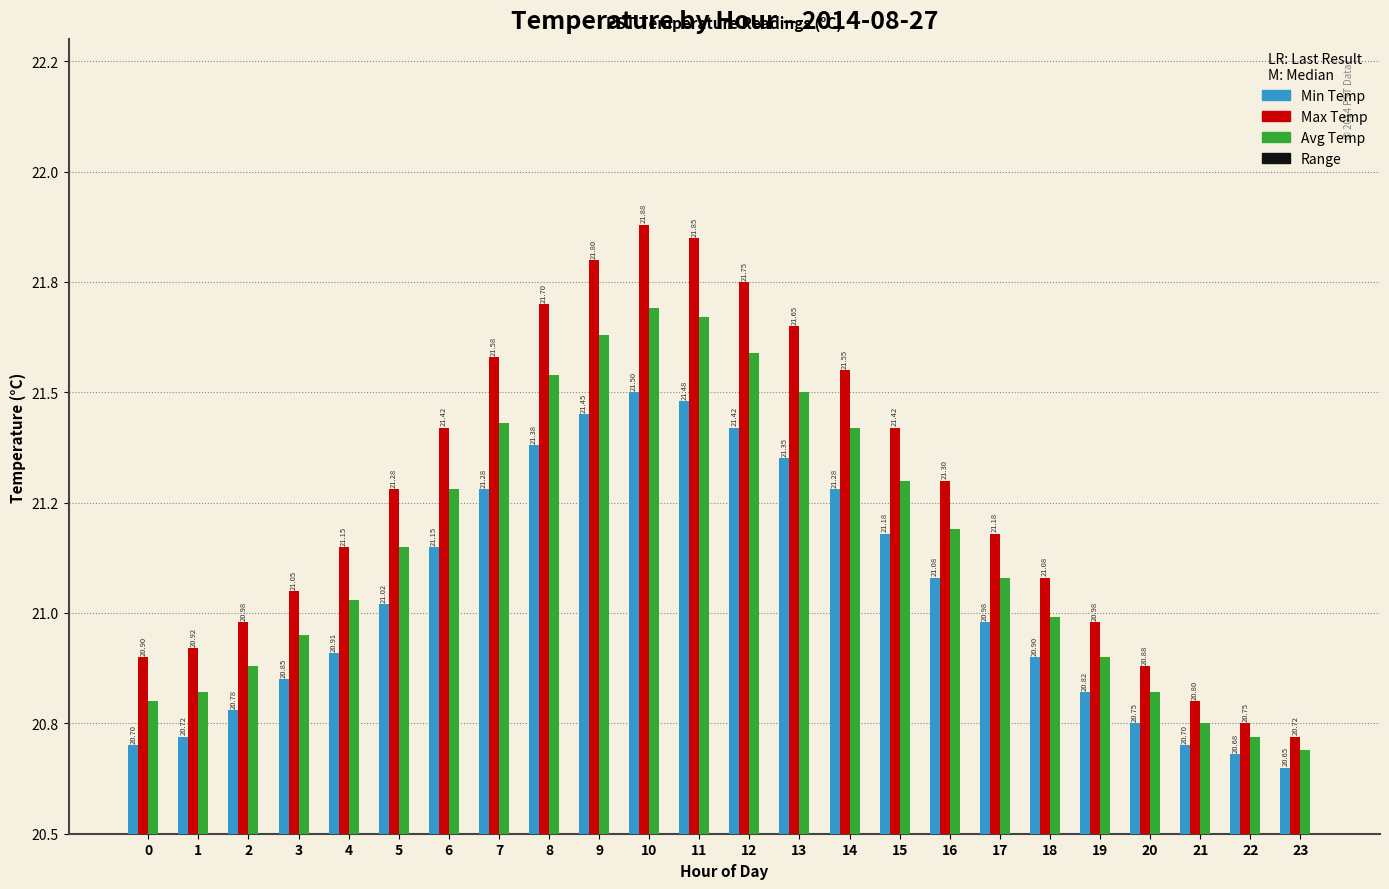

Which category has the highest value across all series?

10